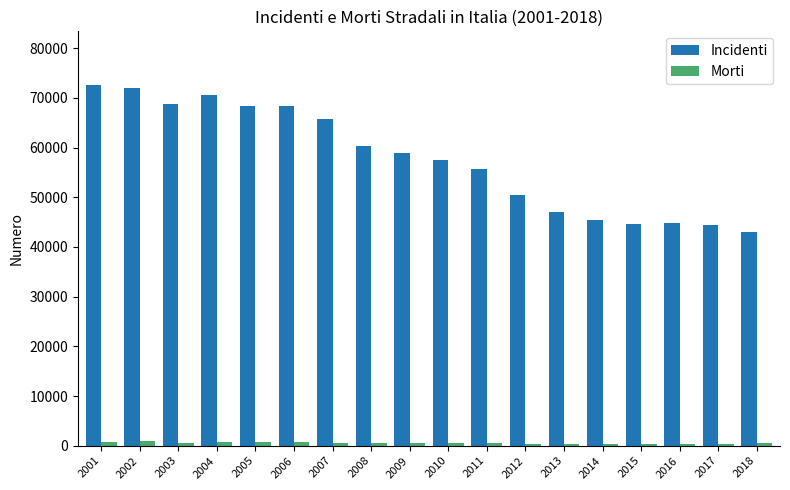

True or false: Morti has a value of 390 at 2013.

True